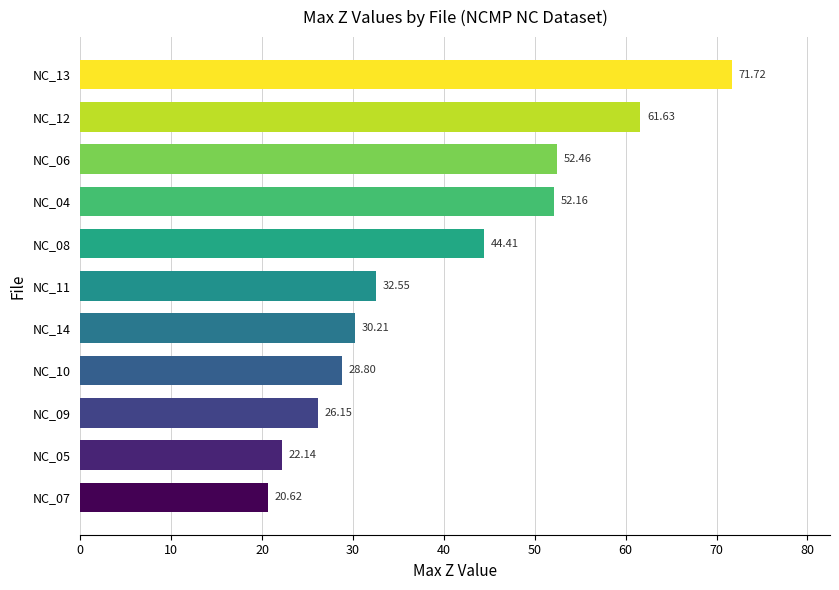

What is the ratio of the value at NC_11 to the value at NC_07?

1.6